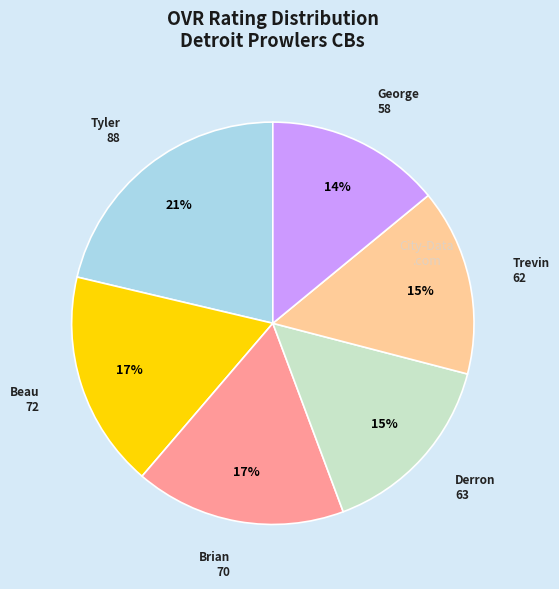

To the nearest percent, what is the difference between the largest and smallest slice percentages?

7%